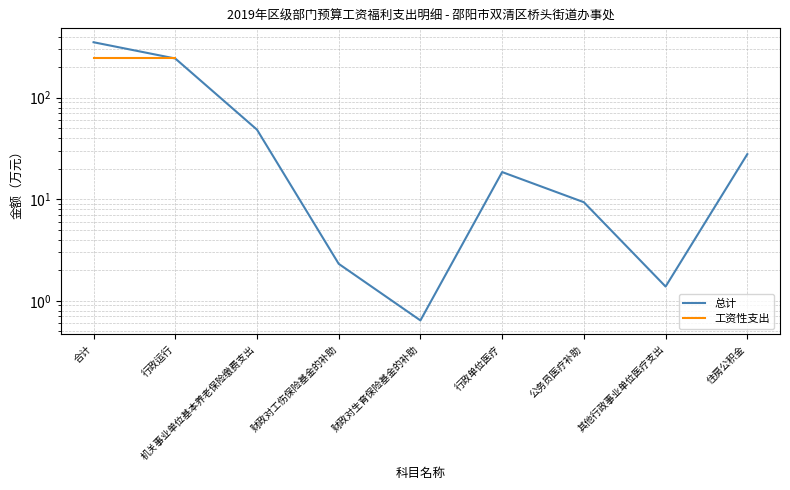

True or false: 总计 has a value of 16.3 at 住房公积金.

False